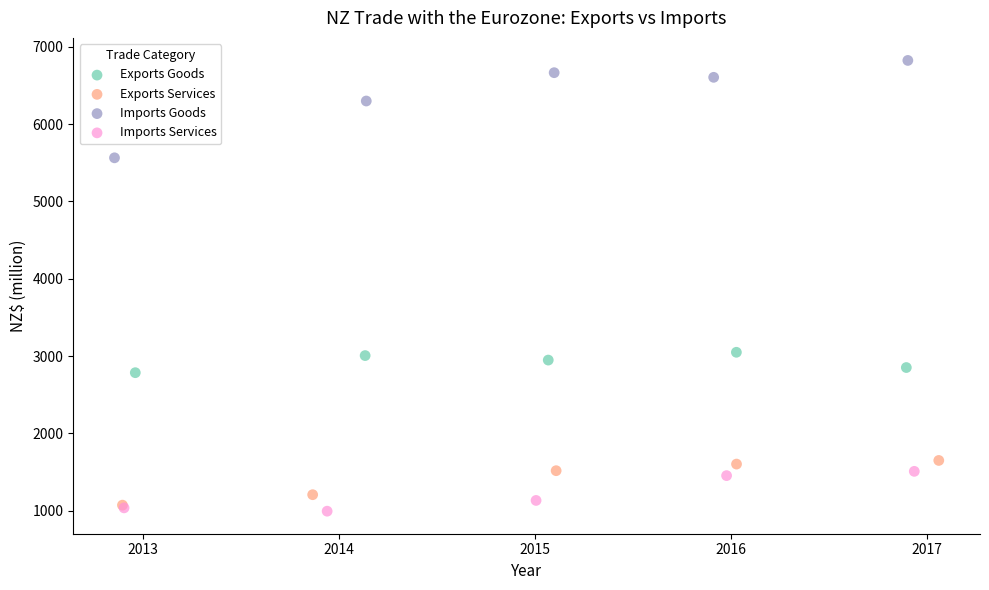

Which series reaches the minimum Y coordinate?

Imports Services